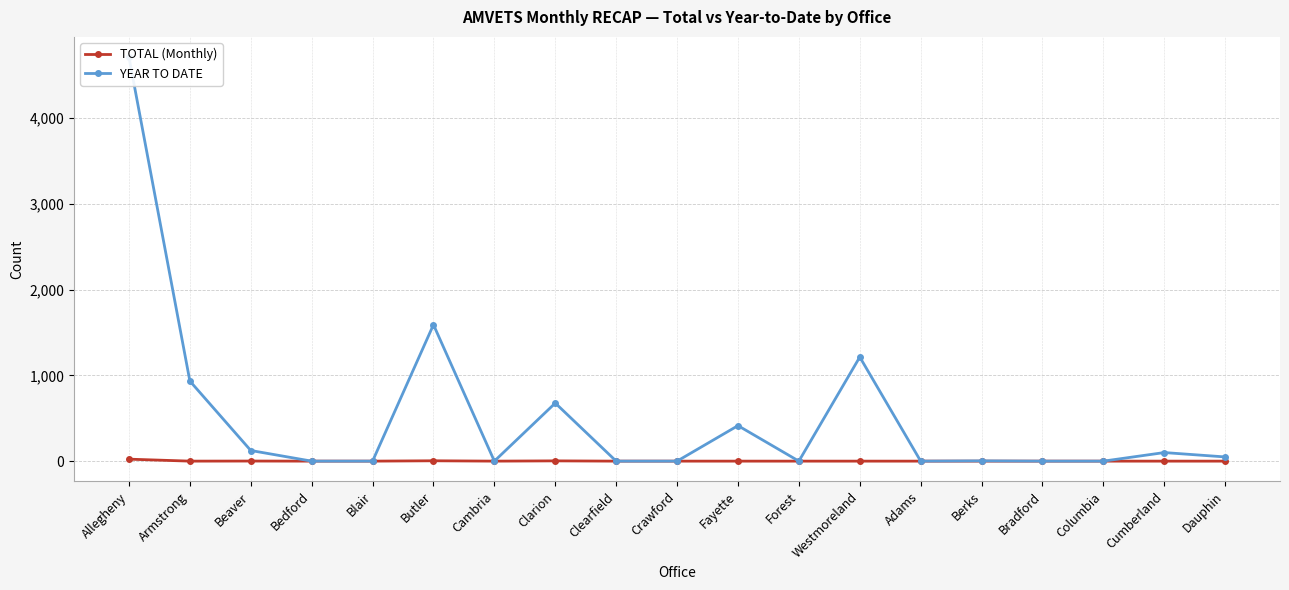

In TOTAL (Monthly), how many points are lower than both neighbors (excluding endpoints)?

2